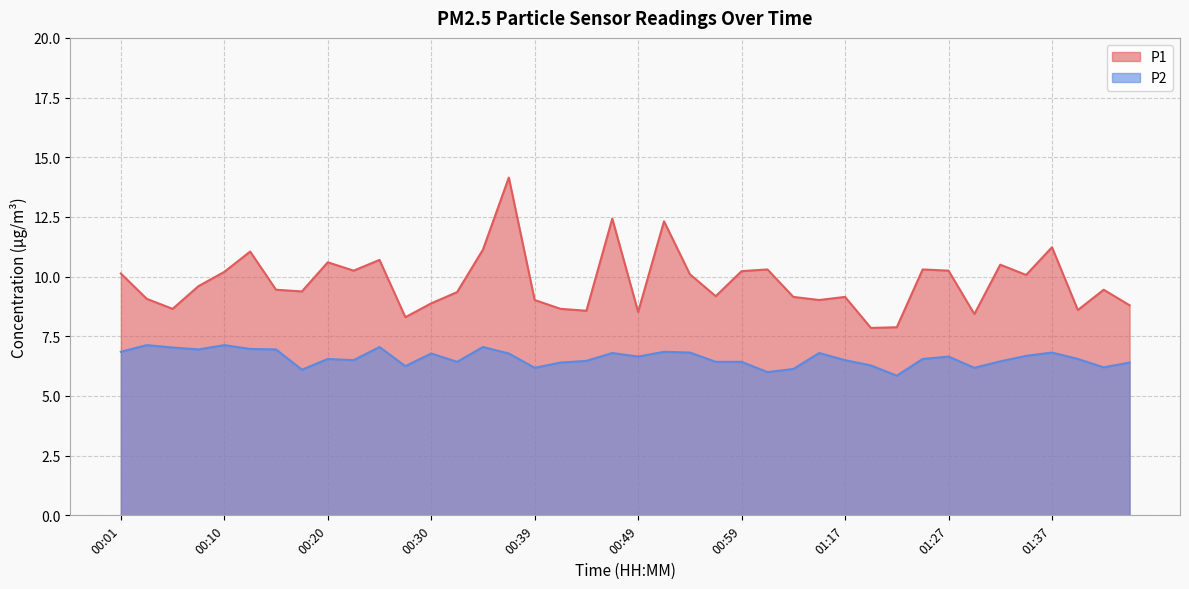

What is the minimum value for P1?

7.8